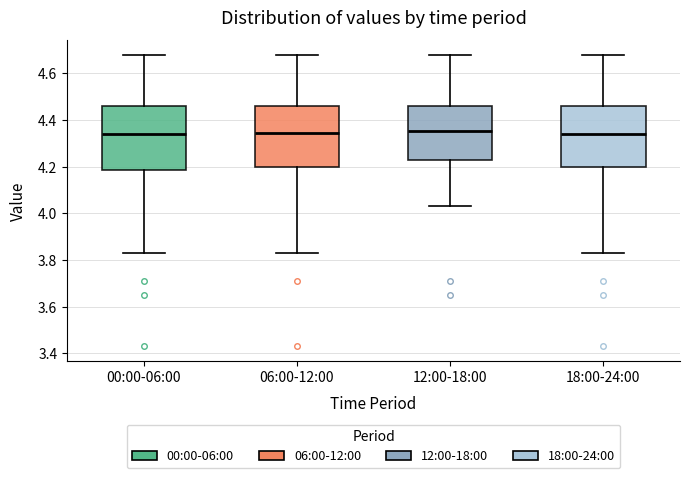

Reading left to right, read every box against the y-axis: the position of its median line, the range the box covers, and the ends of its whiskers. The values are not printed on the chart, so give them approximately, as read against the axis.

00:00-06:00: median 4.34, box 4.18 to 4.46, whiskers 3.84 to 4.68
06:00-12:00: median 4.34, box 4.20 to 4.46, whiskers 3.84 to 4.68
12:00-18:00: median 4.36, box 4.22 to 4.46, whiskers 4.04 to 4.68
18:00-24:00: median 4.34, box 4.20 to 4.46, whiskers 3.84 to 4.68